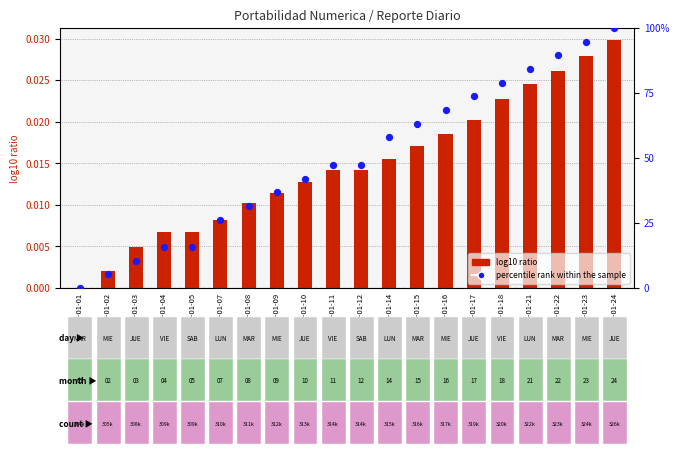

At how many categories does at least one series exceed 73?

6